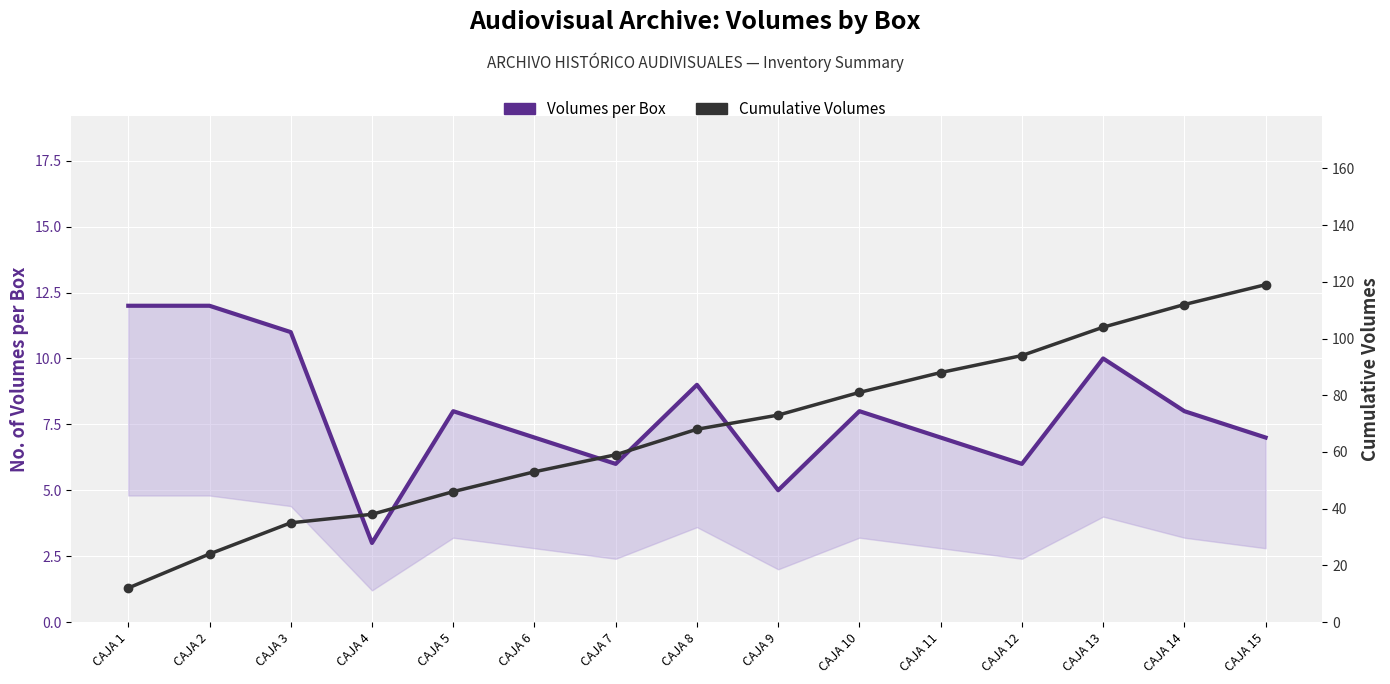

Reading left to right, what are all the values shown in this chart?

Volumes per Box: 12	12	11	3	8	7	6	9	5	8	7	6	10	8	7
Cumulative Volumes: 12	24	35	38	46	53	59	68	73	81	88	94	104	112	119